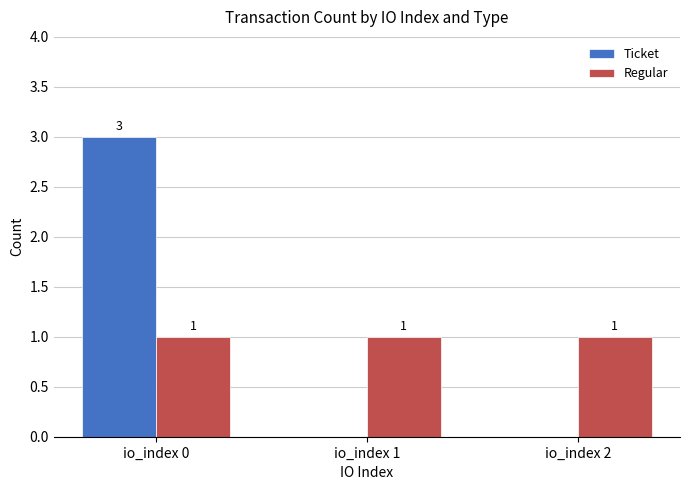

Does the chart contain stacked bars?

No